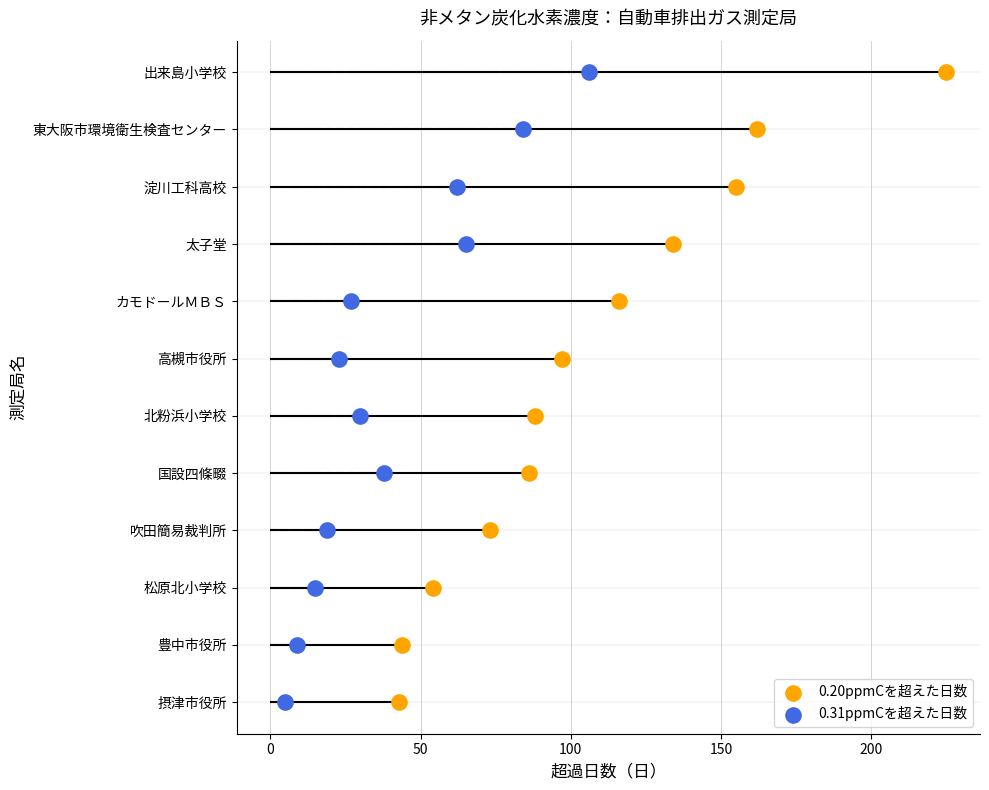

Which series has the largest total across all categories?

0.20ppmCを超えた日数